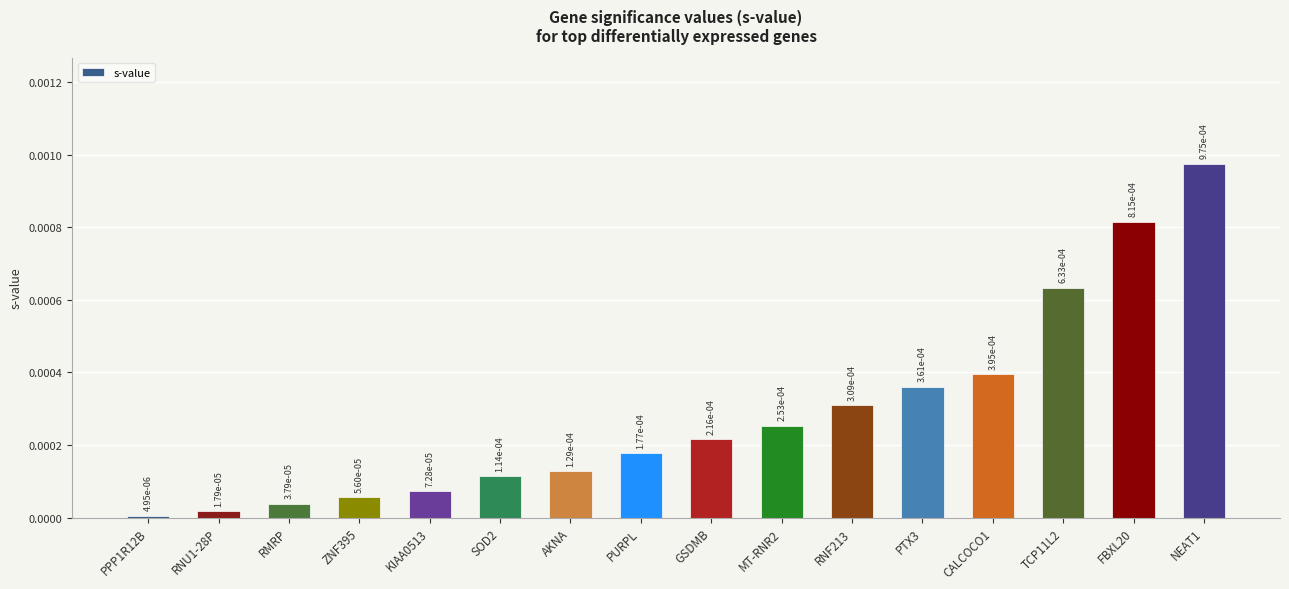

What is the label of the 3rd bar from the right?

TCP11L2